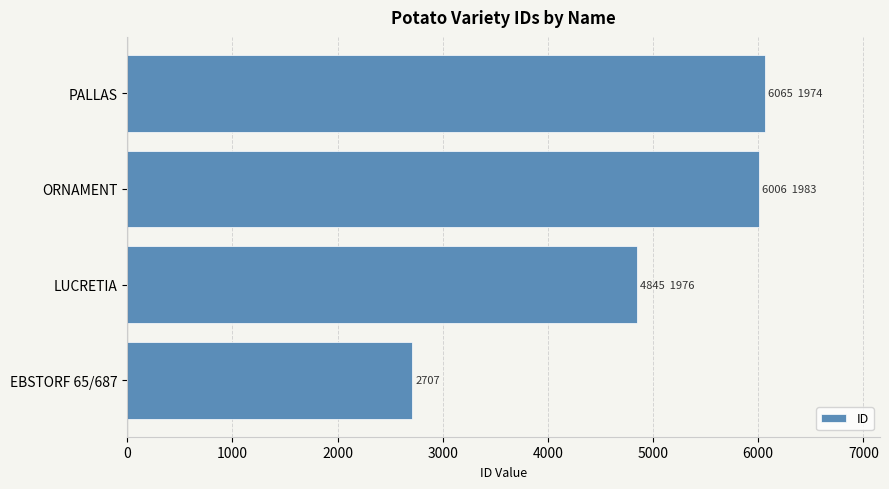

Approximately how many times larger is the value at PALLAS compared to ORNAMENT?

1.0